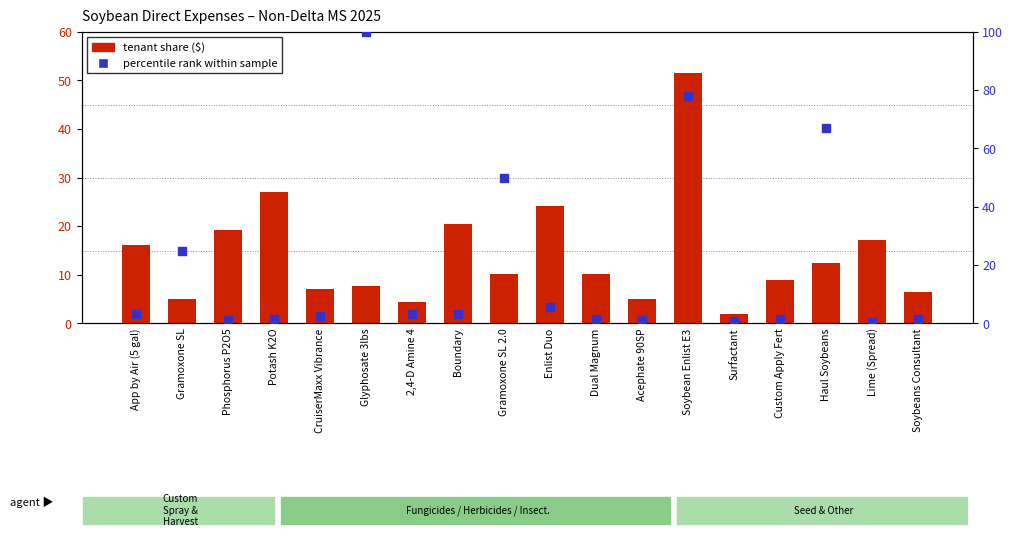

What are all the series names shown in the legend?

tenant share ($), percentile rank within sample